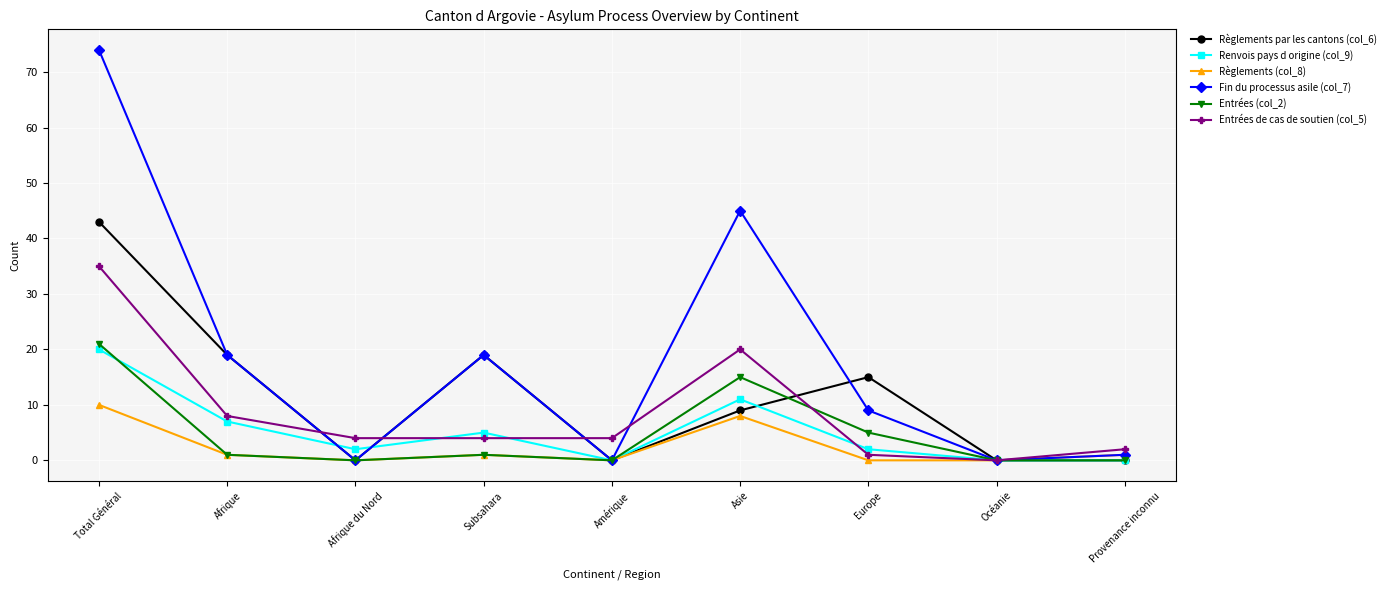

True or false: Entrées (col_2) has more than 0 points higher than both neighbors.

True